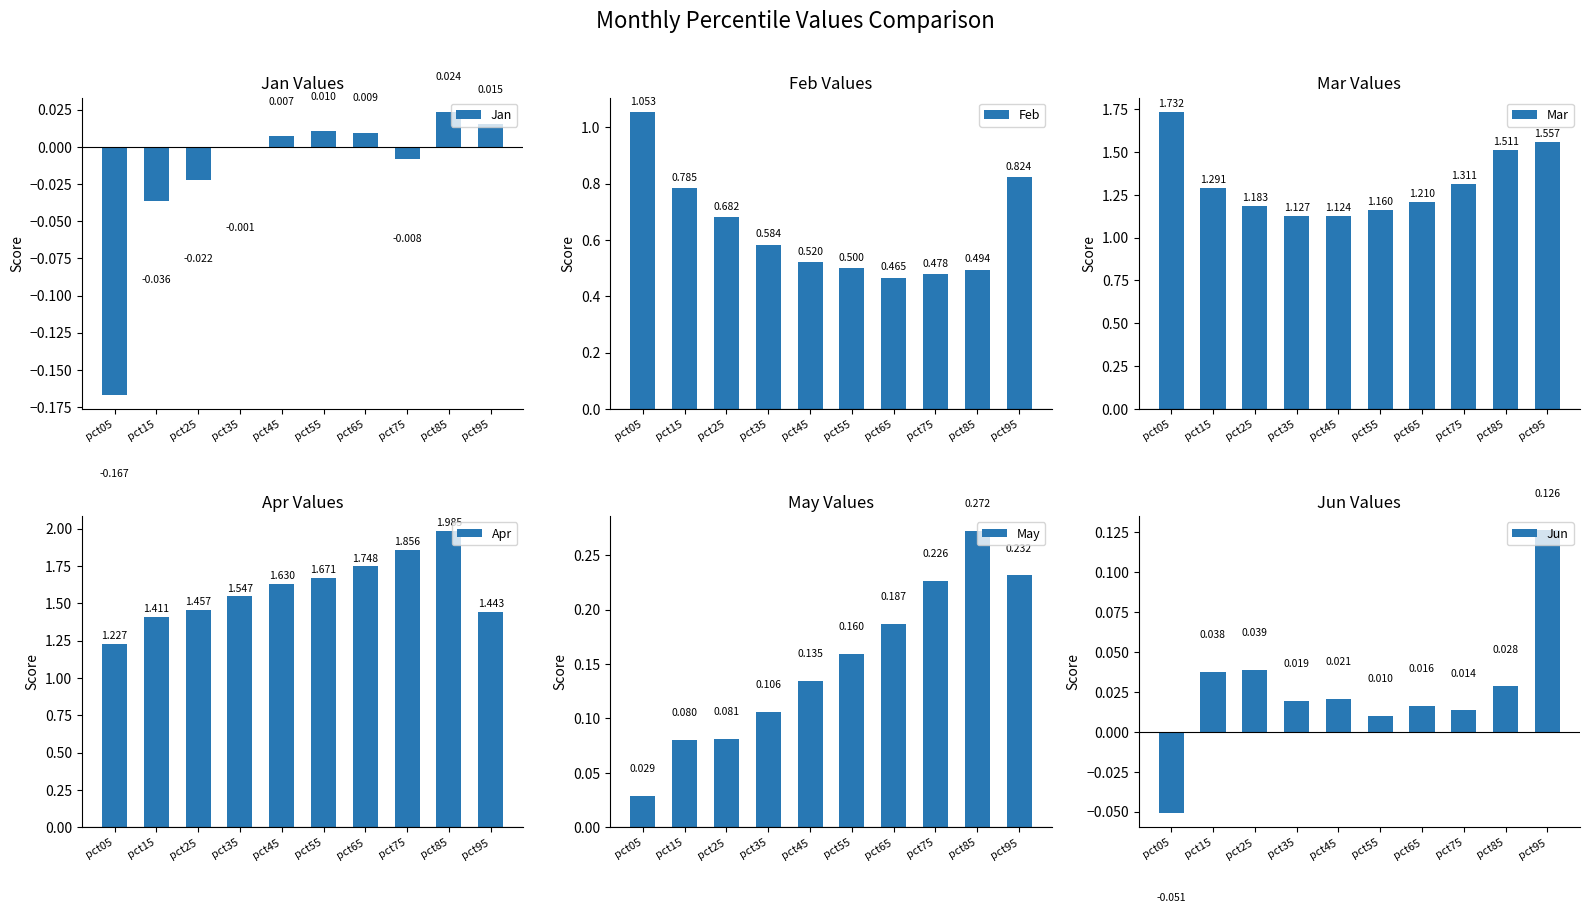

Reading left to right, what are all the values shown in this chart?

Jan: pct05=-0.2	pct15=-0.0	pct25=-0.0	pct35=-0.0	pct45=0.0	pct55=0.0	pct65=0.0	pct75=-0.0	pct85=0.0	pct95=0.0
Feb: pct05=1.1	pct15=0.8	pct25=0.7	pct35=0.6	pct45=0.5	pct55=0.5	pct65=0.5	pct75=0.5	pct85=0.5	pct95=0.8
Mar: pct05=1.7	pct15=1.3	pct25=1.2	pct35=1.1	pct45=1.1	pct55=1.2	pct65=1.2	pct75=1.3	pct85=1.5	pct95=1.6
Apr: pct05=1.2	pct15=1.4	pct25=1.5	pct35=1.5	pct45=1.6	pct55=1.7	pct65=1.7	pct75=1.9	pct85=2.0	pct95=1.4
May: pct05=0.0	pct15=0.1	pct25=0.1	pct35=0.1	pct45=0.1	pct55=0.2	pct65=0.2	pct75=0.2	pct85=0.3	pct95=0.2
Jun: pct05=-0.1	pct15=0.0	pct25=0.0	pct35=0.0	pct45=0.0	pct55=0.0	pct65=0.0	pct75=0.0	pct85=0.0	pct95=0.1